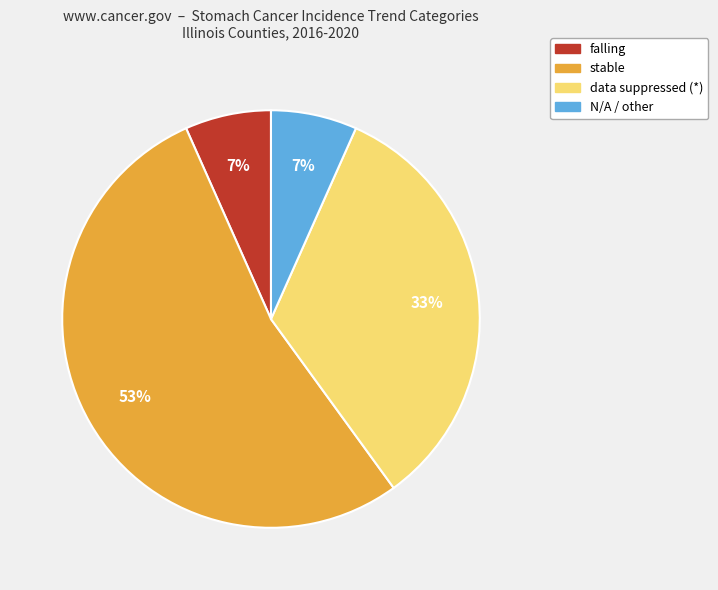

Is there a majority slice in this chart?

Yes